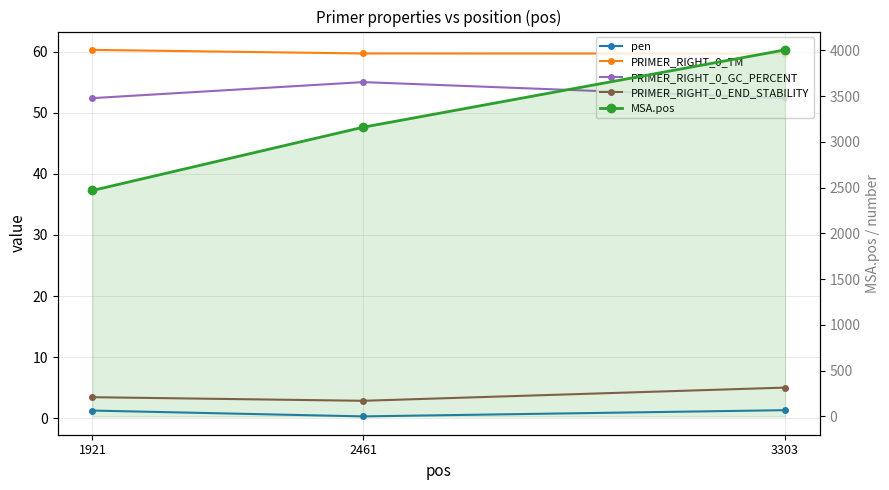

Read the PRIMER_RIGHT_0_END_STABILITY value at 3303.

5.0